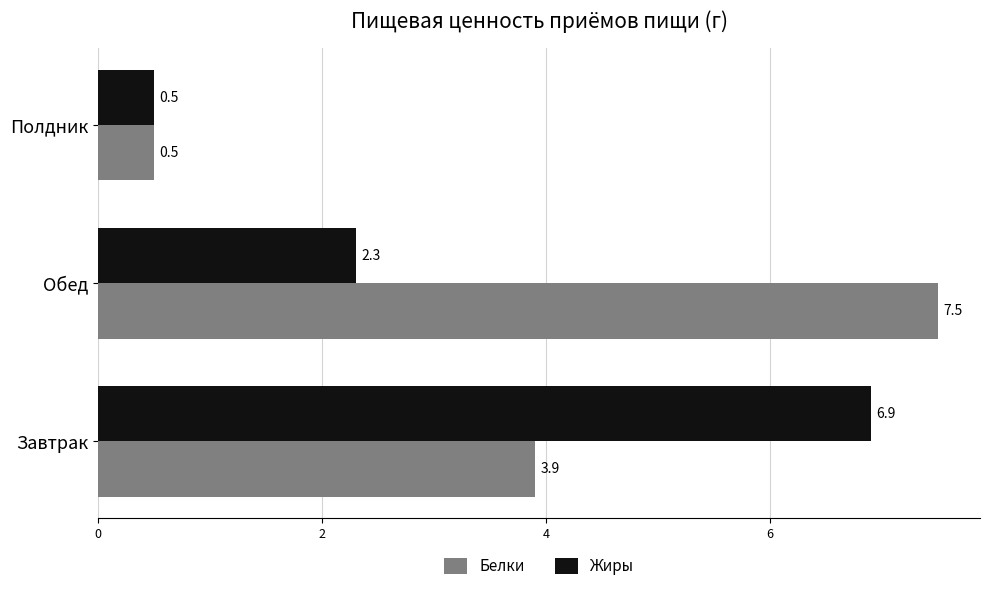

Where is Жиры nearest to the value 3?

Обед